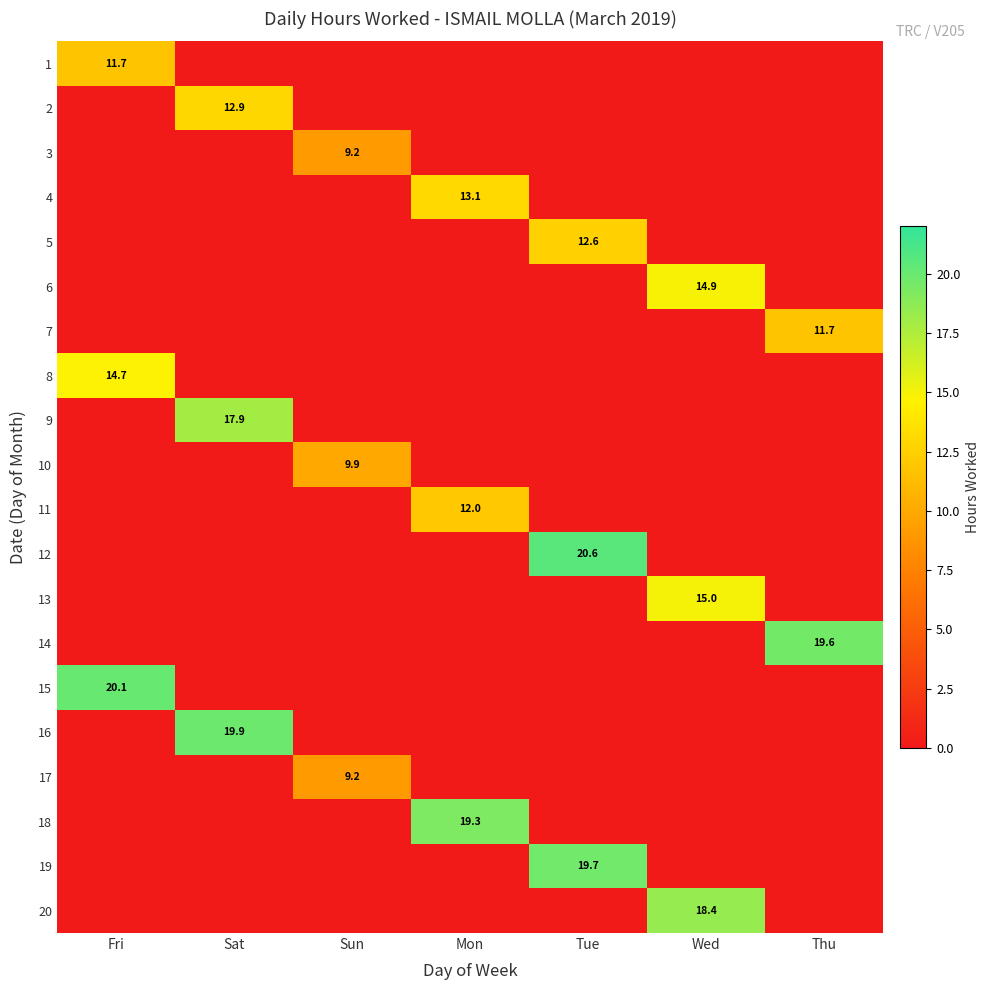

The value of 7 at Thu is 11.7. True or false?

True